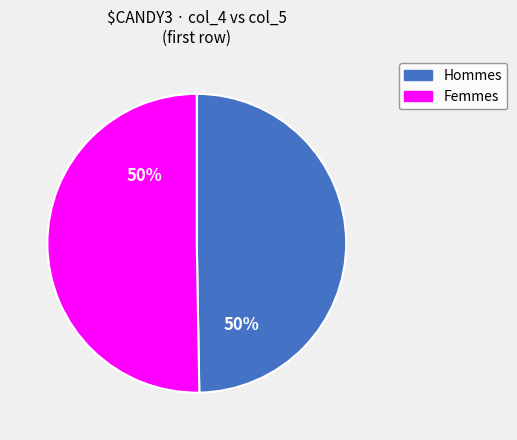

Combined, do Femmes and Hommes account for over 50%?

Yes